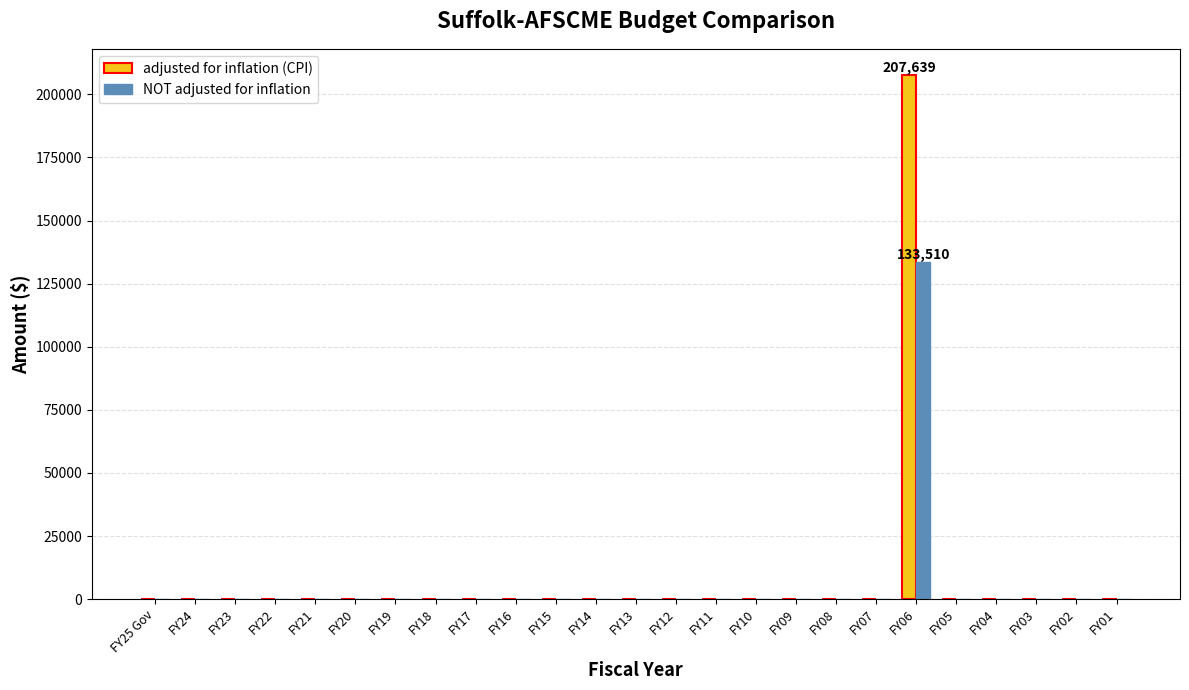

What is the sum of all NOT adjusted for inflation values?

133510